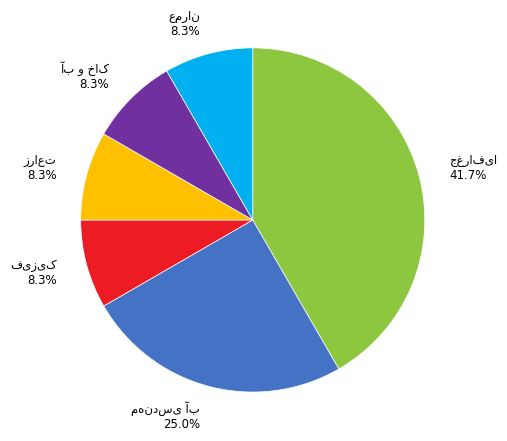

How many segments does this pie chart have?

6